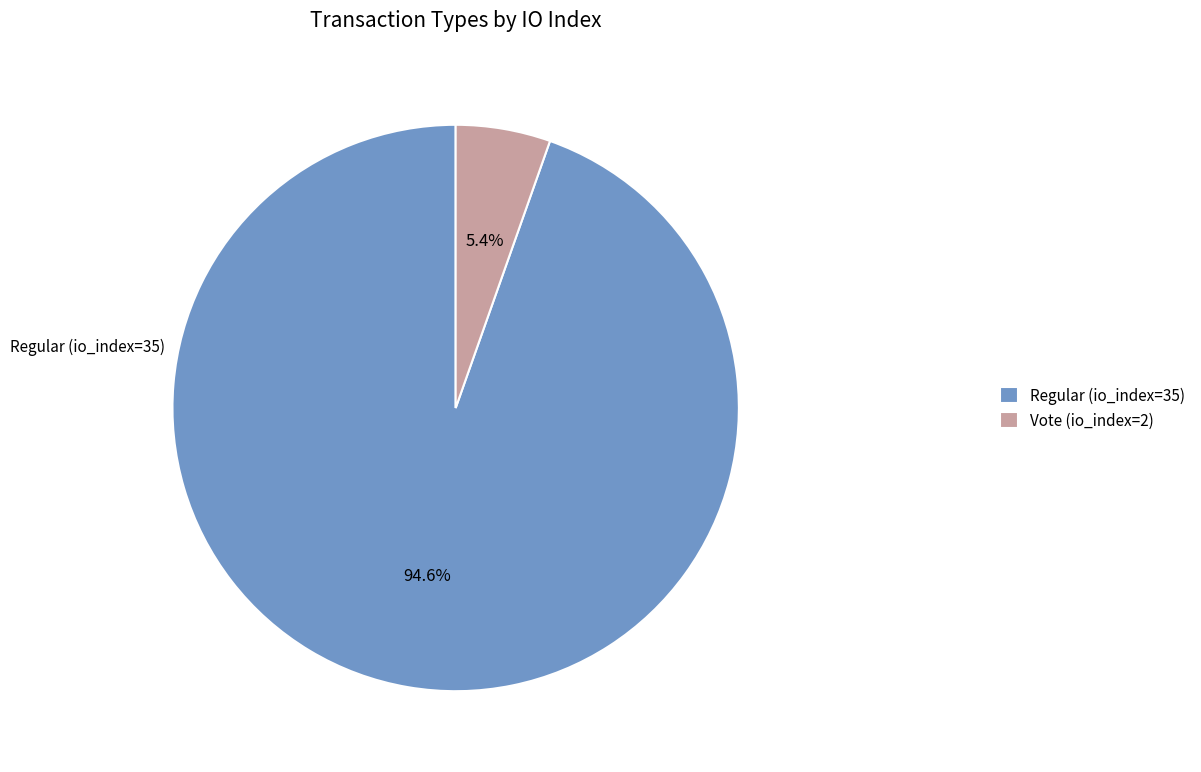

Is the sum of Vote (io_index=2) and Regular (io_index=35) greater than half?

Yes